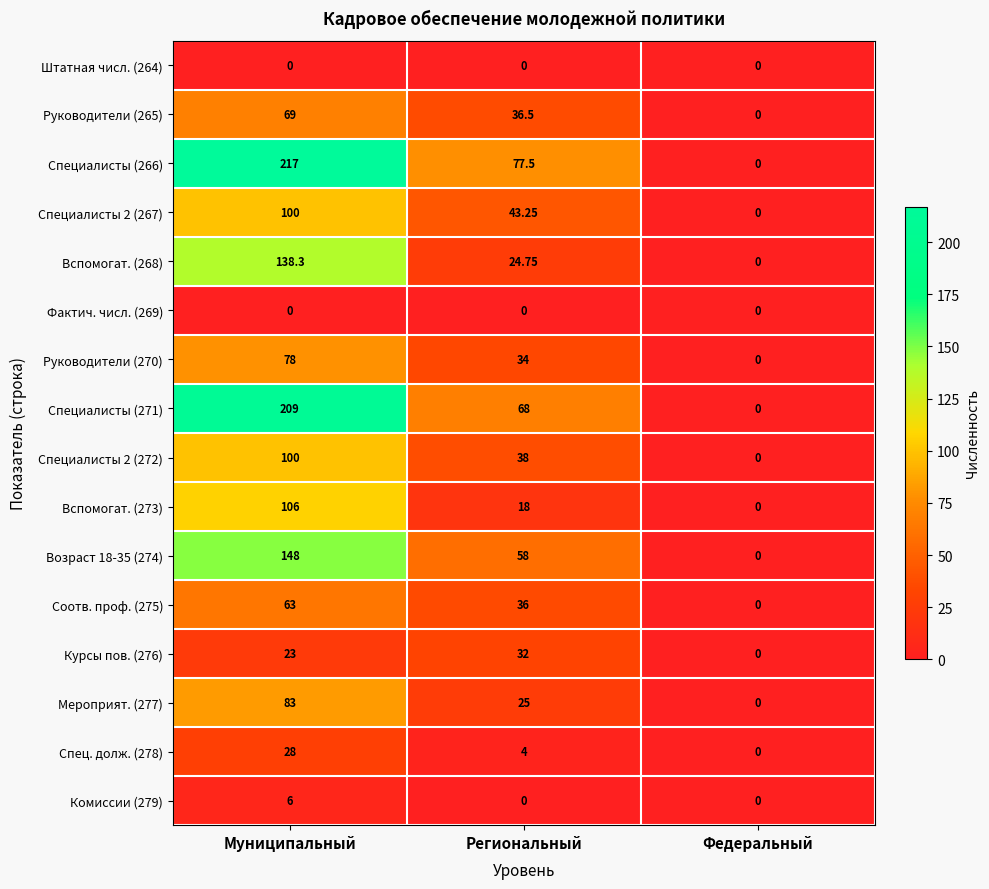

List the labels in order of Мероприят. (277) value, smallest first.

Федеральный, Региональный, Муниципальный